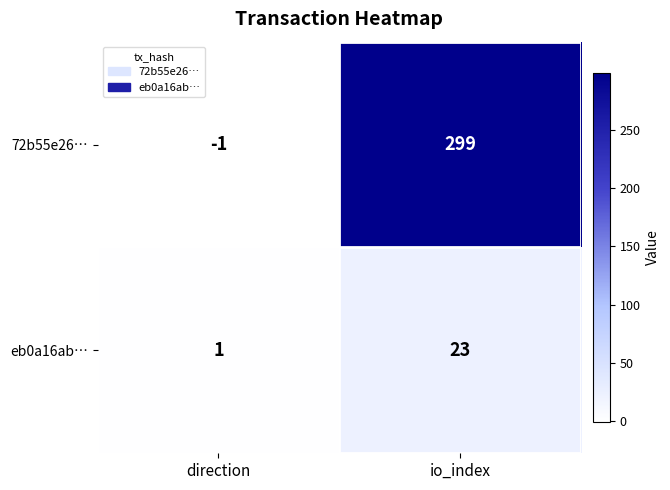

True or false: 72b55e26… has a value of -1 at direction.

True